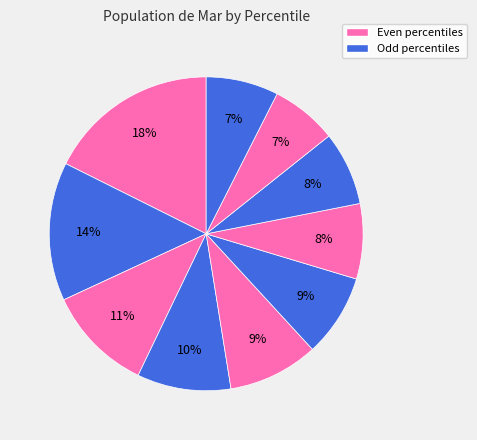

How many segments does this pie chart have?

10